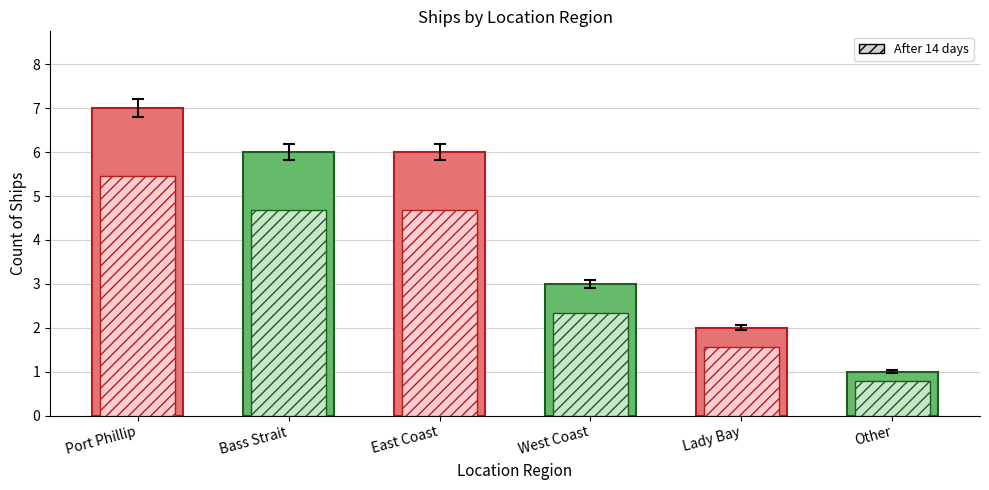

Reading left to right, transcribe all the data shown in this chart.

7	6	6	3	2	1